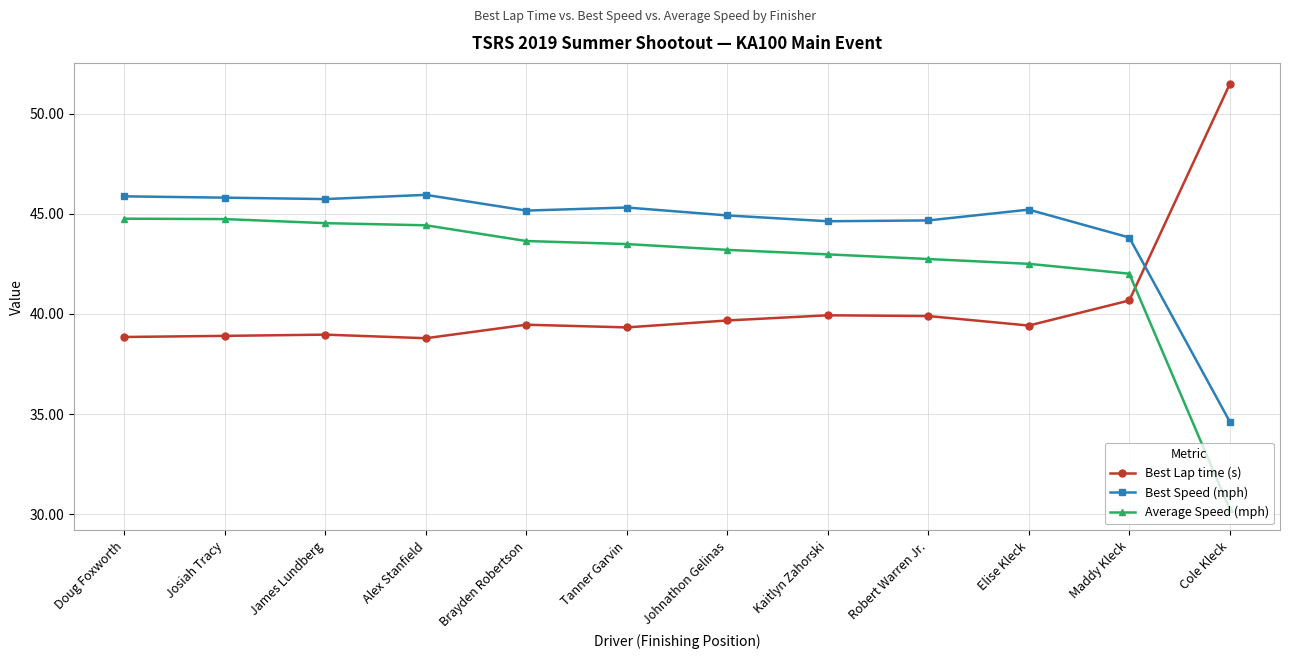

True or false: Best Lap time (s) has more than 0 interior local peaks.

True